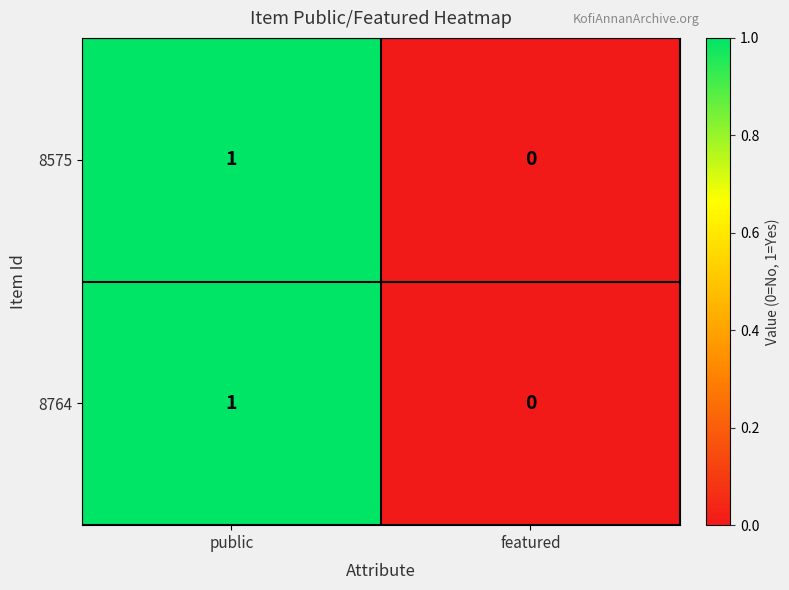

At which label is 8575 closest to 0?

featured